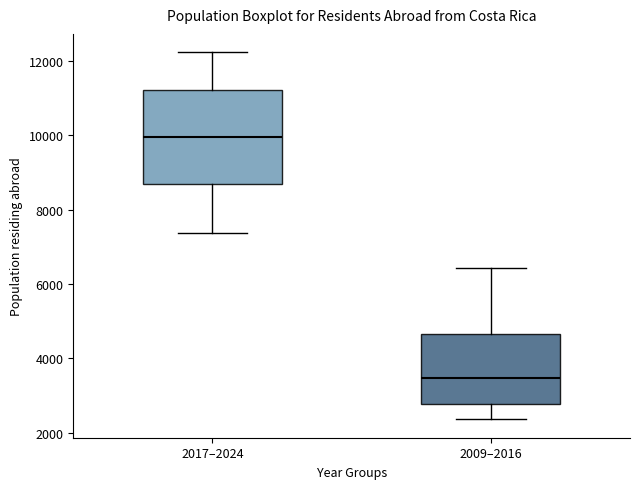

Where does the lower whisker of the box for 2009–2016 end on the y-axis? The values are not printed on the chart, so give them approximately, as read against the axis.

2400